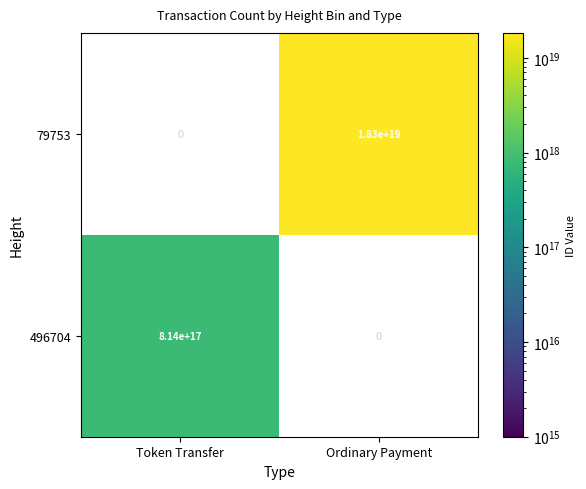

Is the value of 496704 at Ordinary Payment greater than the value of 79753 at Ordinary Payment?

No